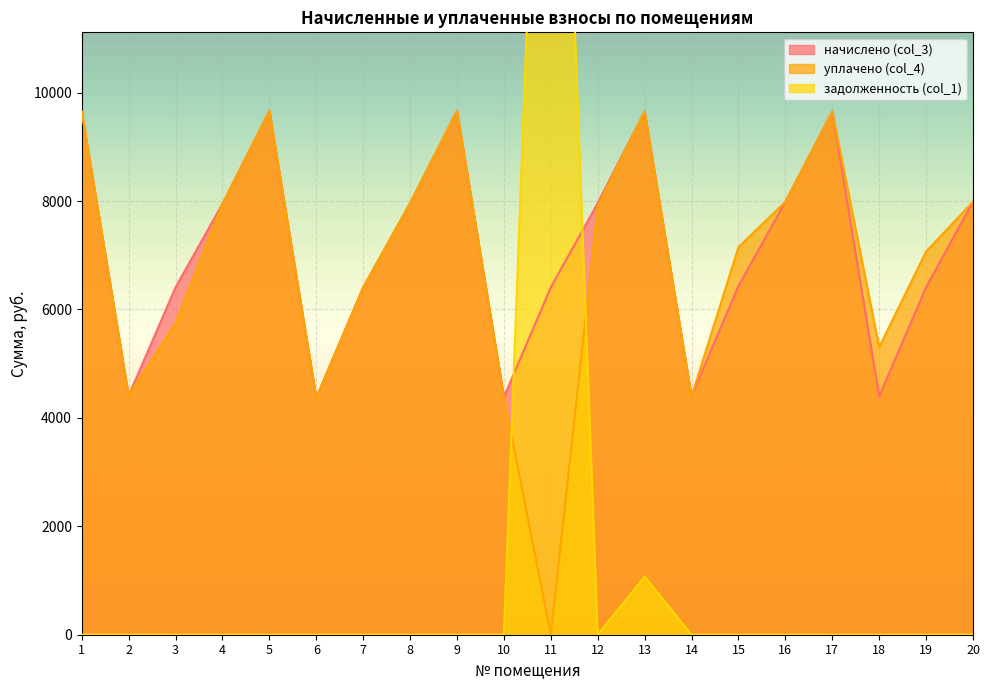

At which category does задолженность (col_1) reach its first local peak?

11